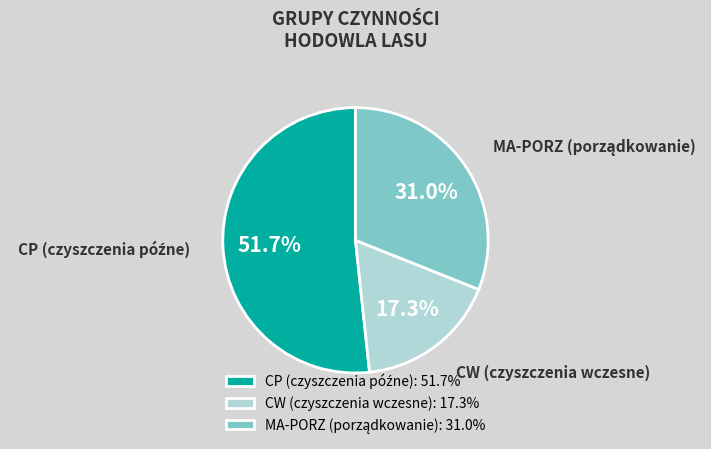

How many segments does this pie chart have?

3